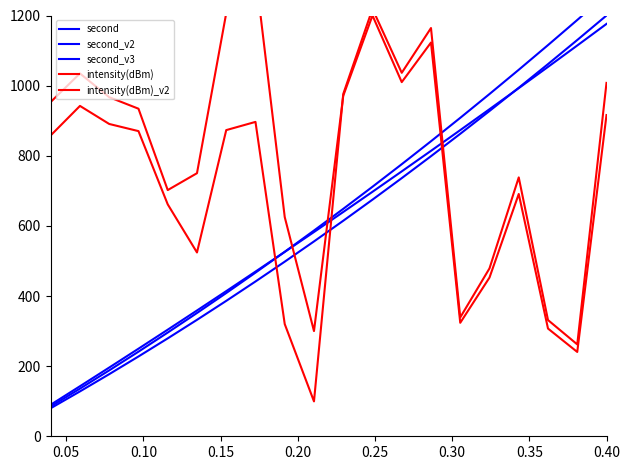

What is the sum of all second_v3 values?

12105.3